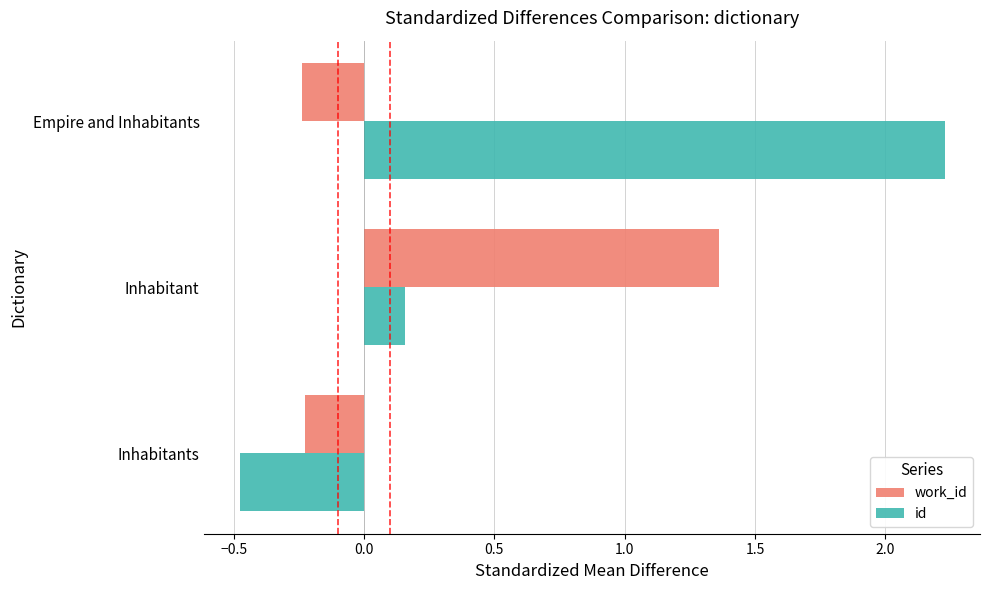

What is the sum of all work_id values?

0.9